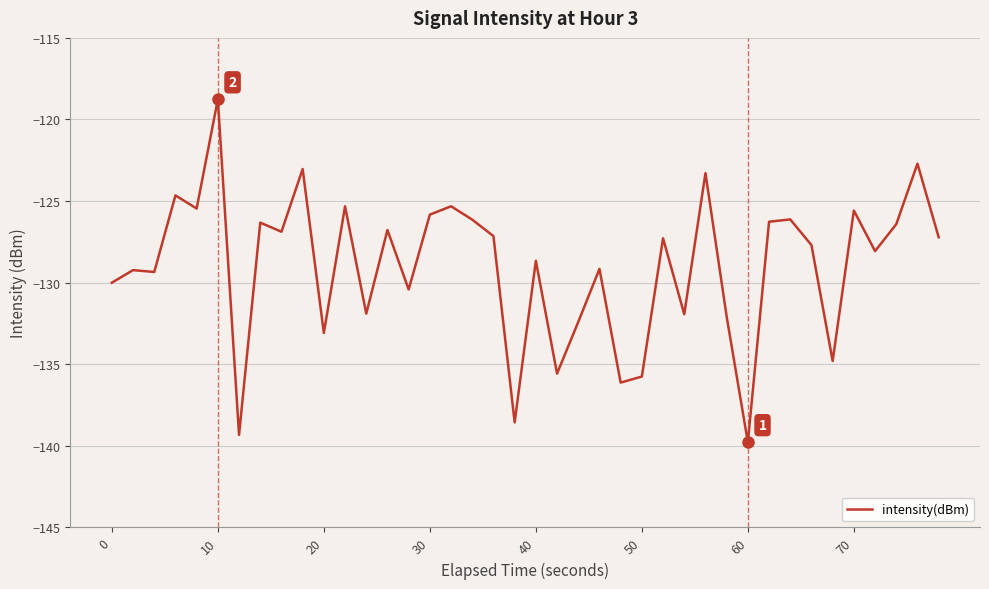

Is this an area chart (filled region under the line)?

No